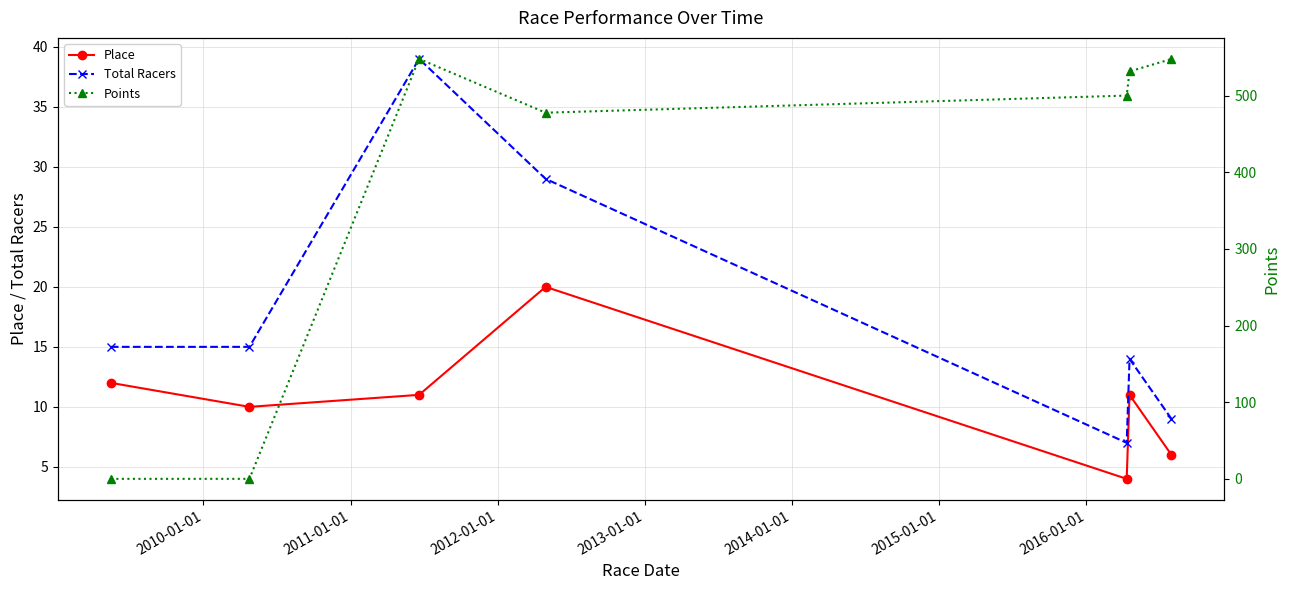

What is the value of the Place point at the 5th from the left?

4